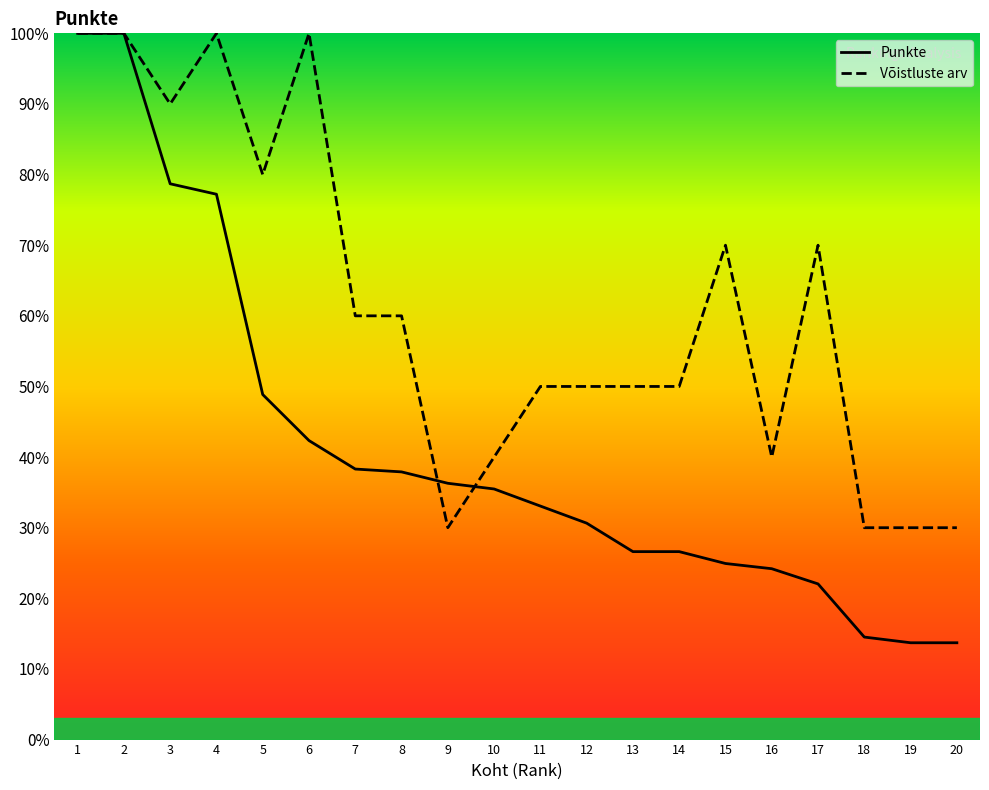

The Punkte series shows 13.5 at 12. True or false?

False